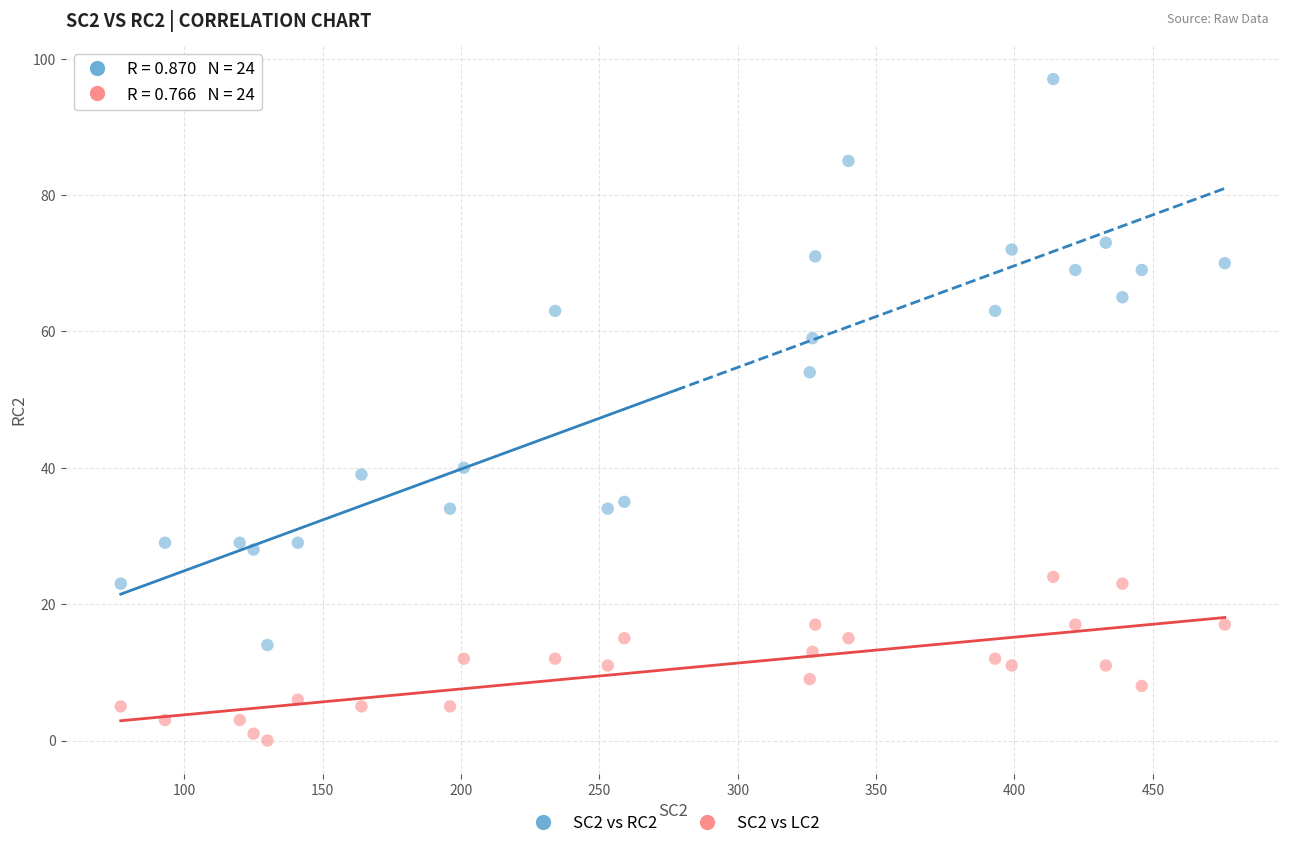

Which series has the widest spread of Y values?

SC2 vs RC2